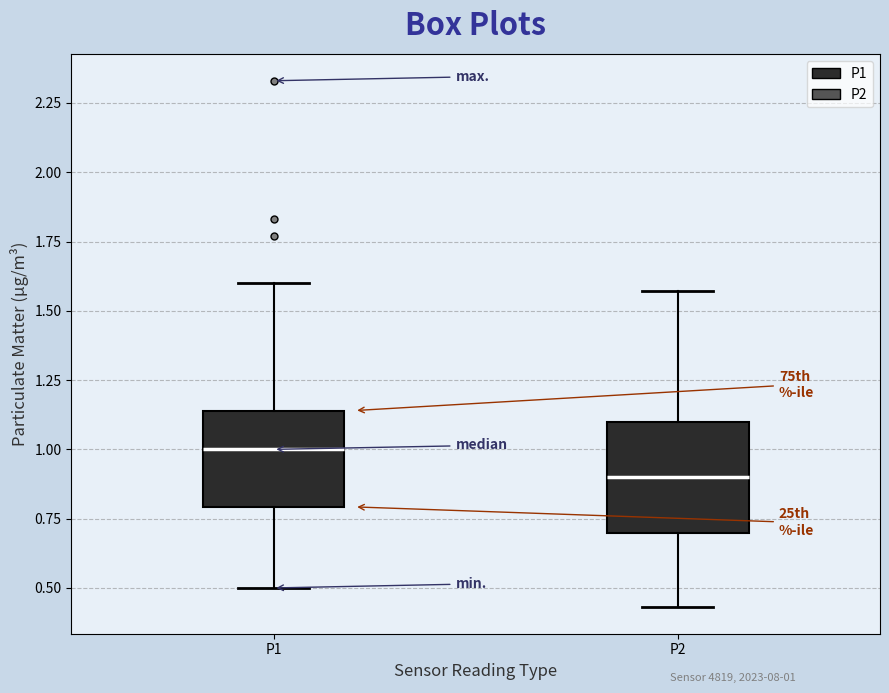

Which box is the tallest, from its lower edge to its upper edge?

P2